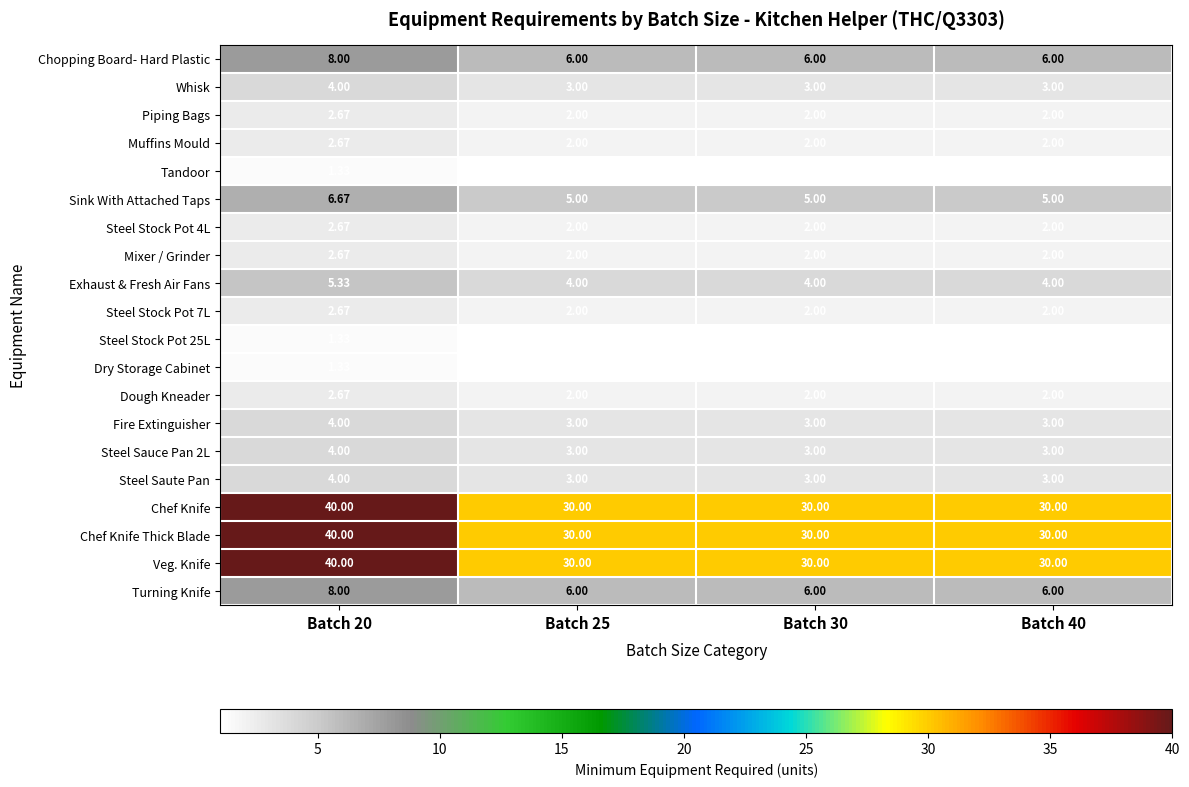

Is the value of Tandoor at Batch 20 greater than the value of Exhaust & Fresh Air Fans at Batch 30?

No